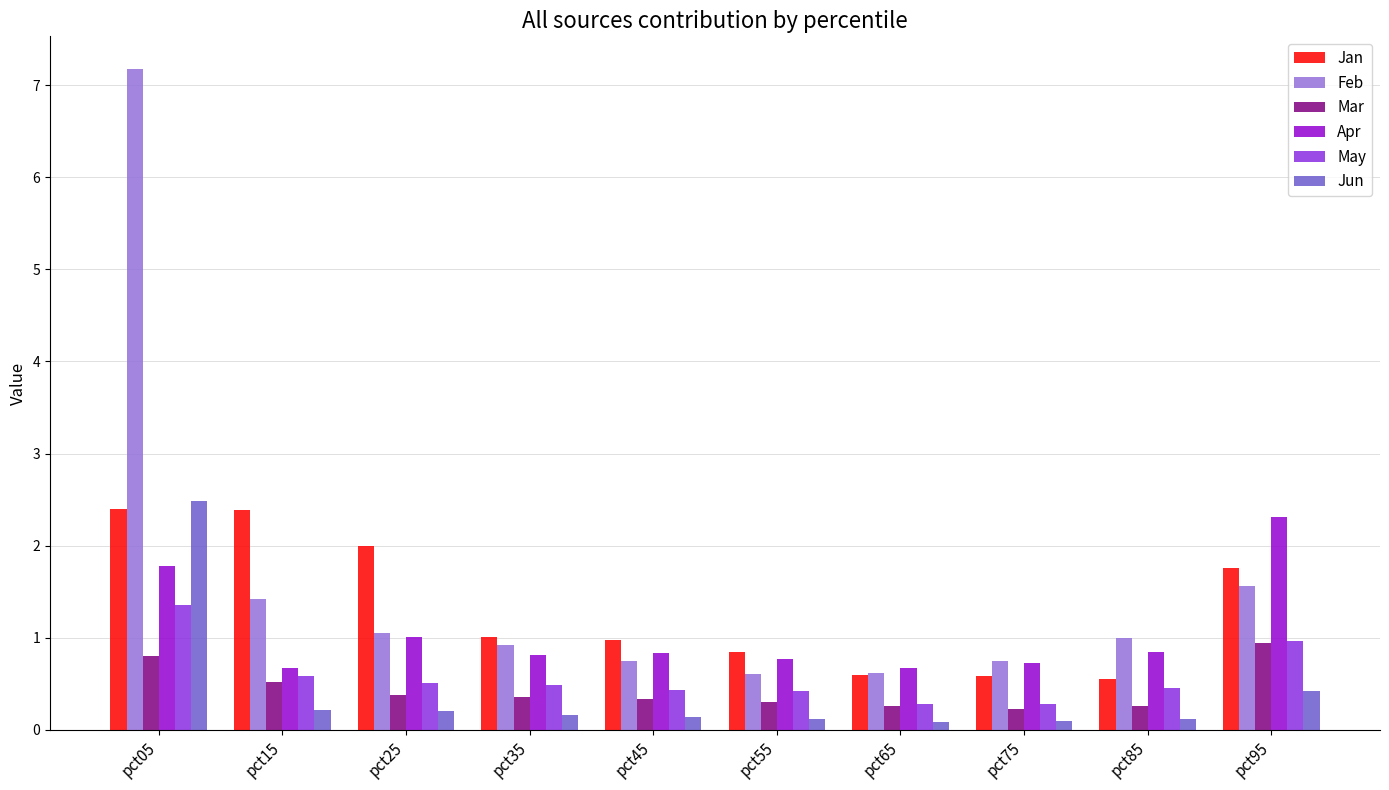

At how many categories does at least one series exceed 6?

1